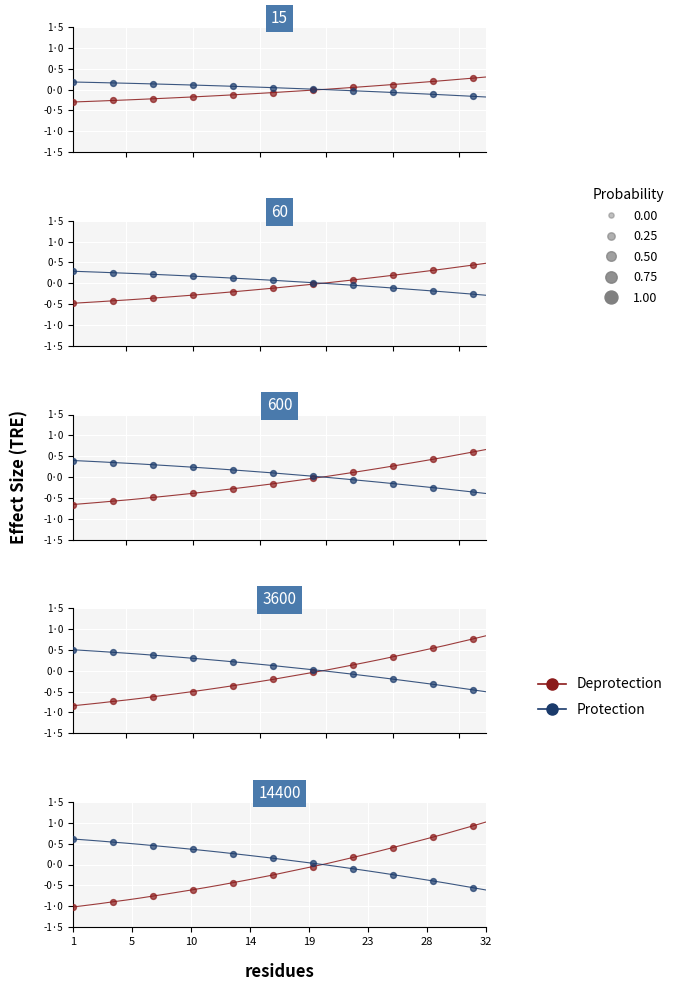

Which series has the widest spread of Y values?

Deprotection